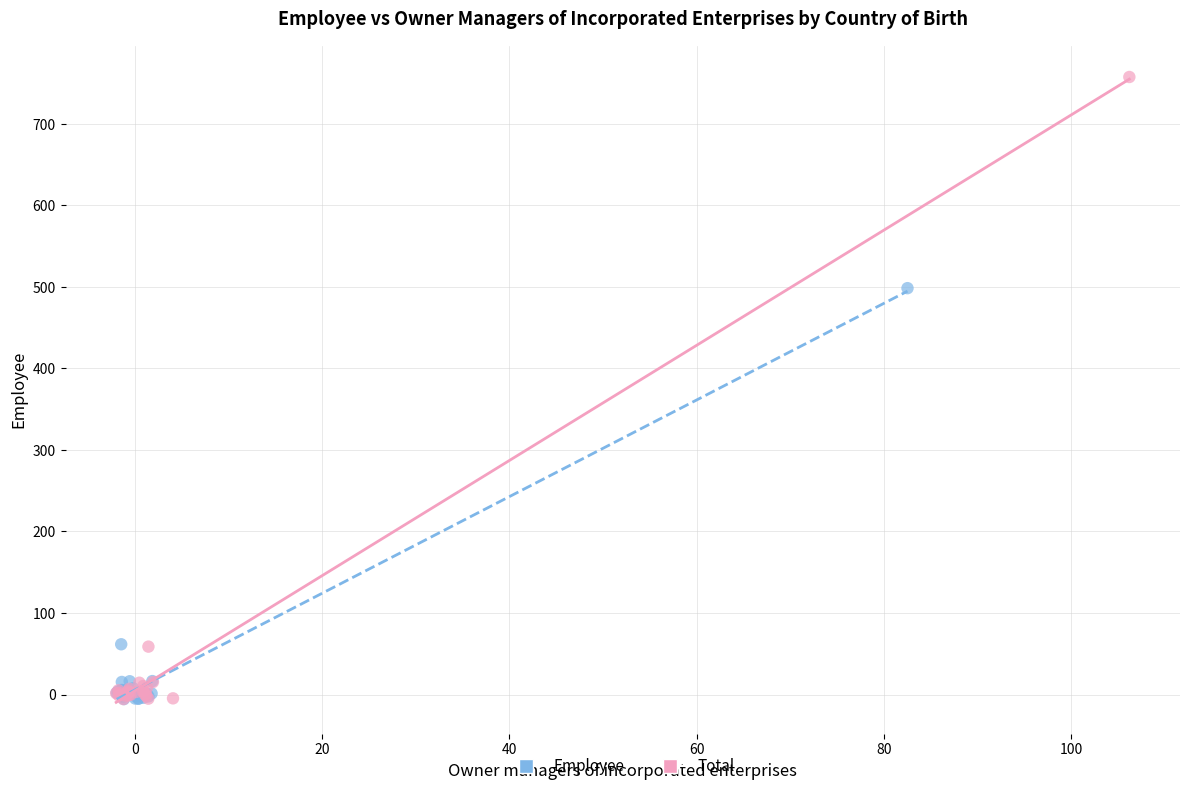

Which series has the widest spread of Y values?

Total